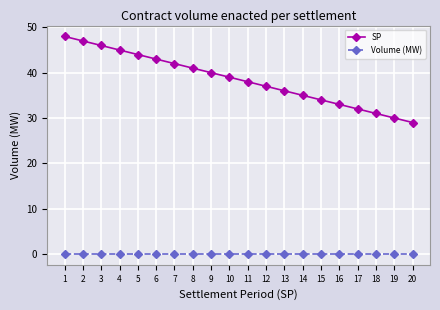

Reading right to left, what are all the values shown in this chart?

SP: 29	30	31	32	33	34	35	36	37	38	39	40	41	42	43	44	45	46	47	48
Volume (MW): 0	0	0	0	0	0	0	0	0	0	0	0	0	0	0	0	0	0	0	0